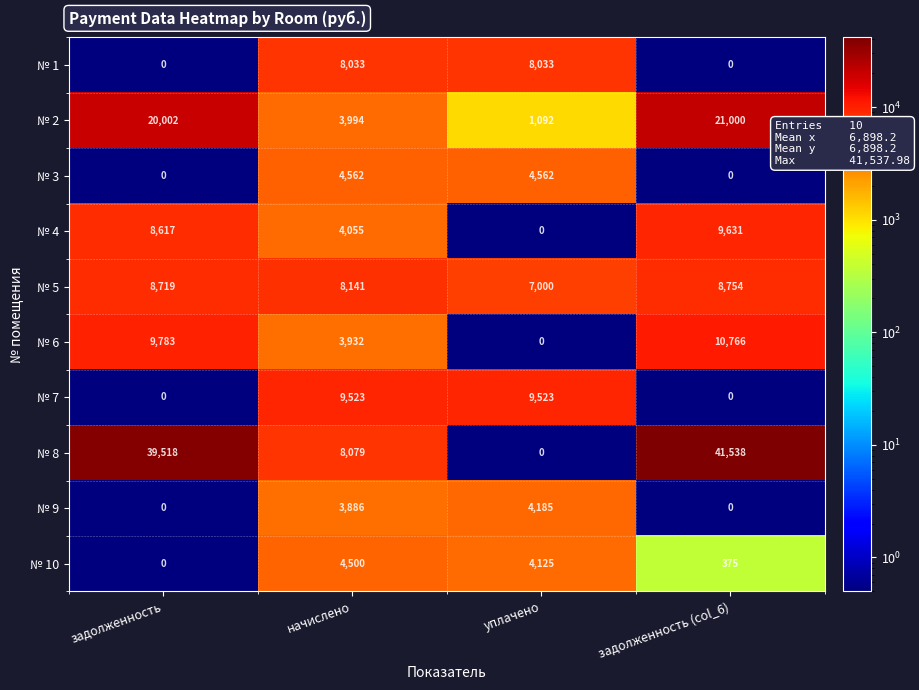

Rank the series by their maximum value, from lowest to highest.

№ 9, № 10, № 3, № 1, № 5, № 7, № 4, № 6, № 2, № 8